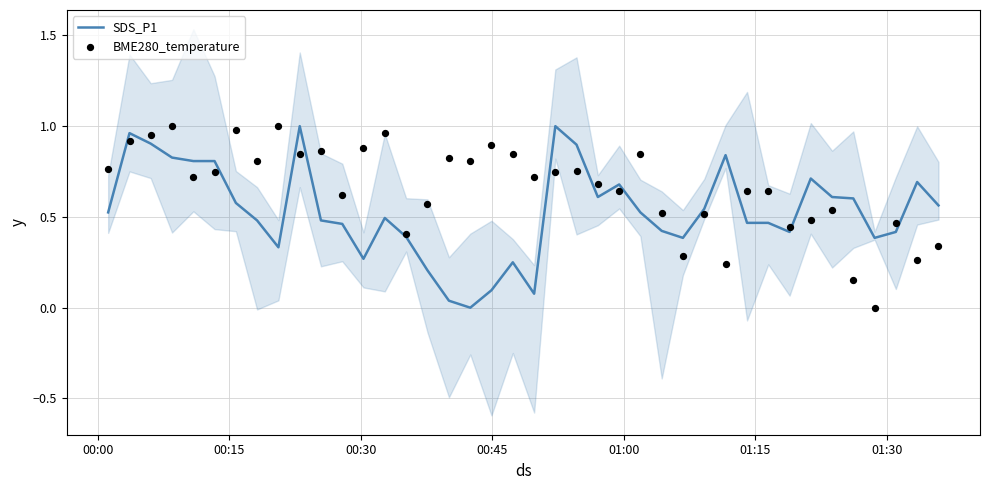

What are all the series names shown in the legend?

SDS_P1, BME280_temperature